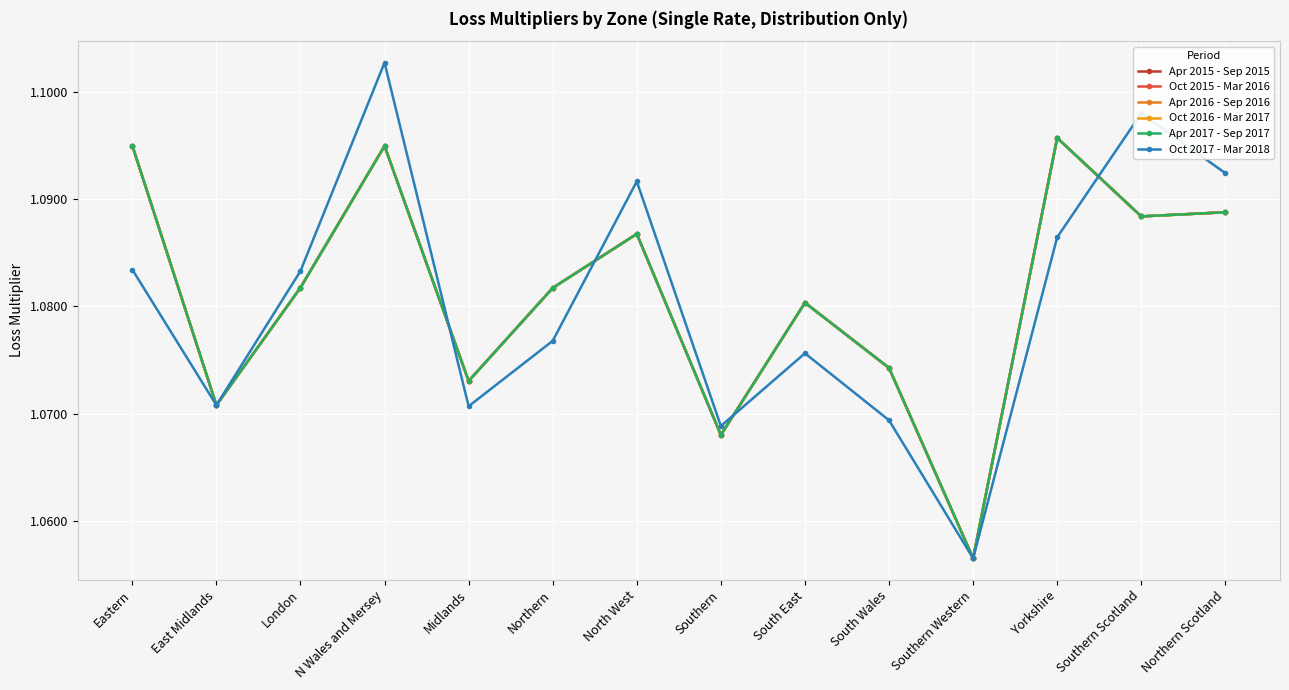

Which series has the largest total across all categories?

Apr 2015 - Sep 2015